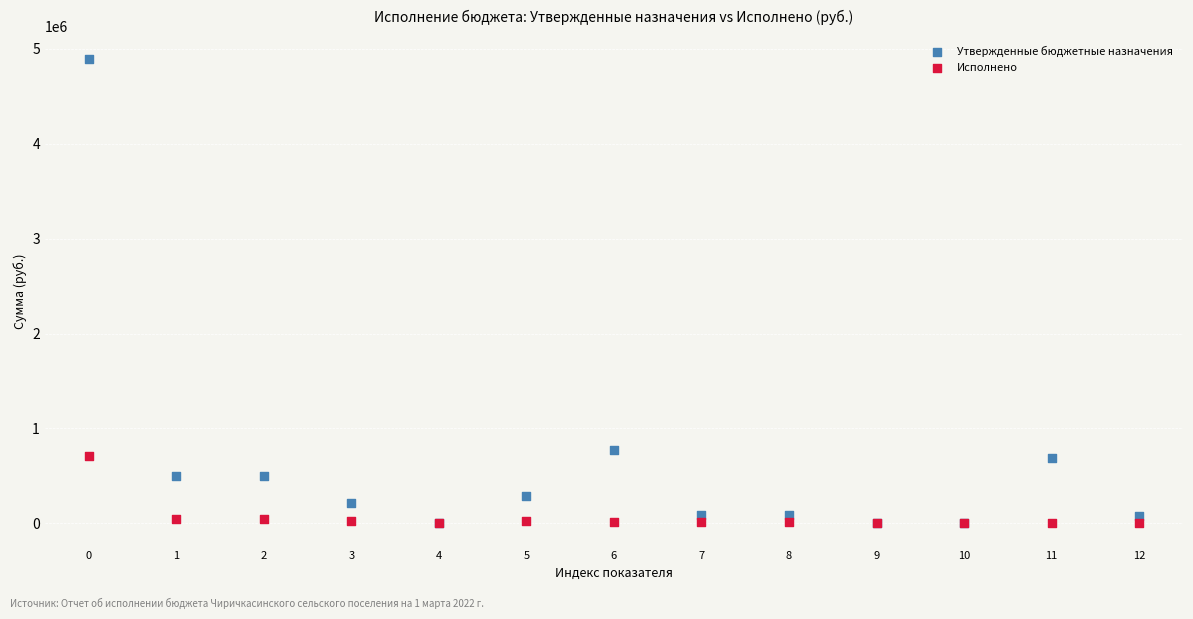

Which series has the largest Y range (max minus min)?

Утвержденные бюджетные назначения